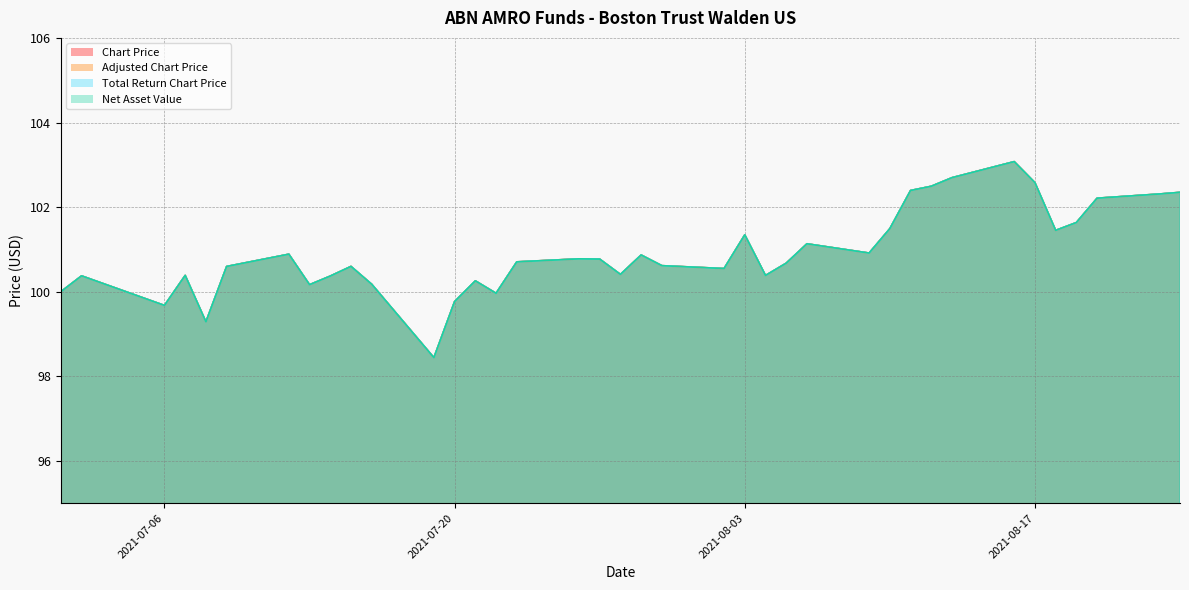

What is the sum of the Net Asset Value values at 2021-07-09 and 2021-08-23?

202.9